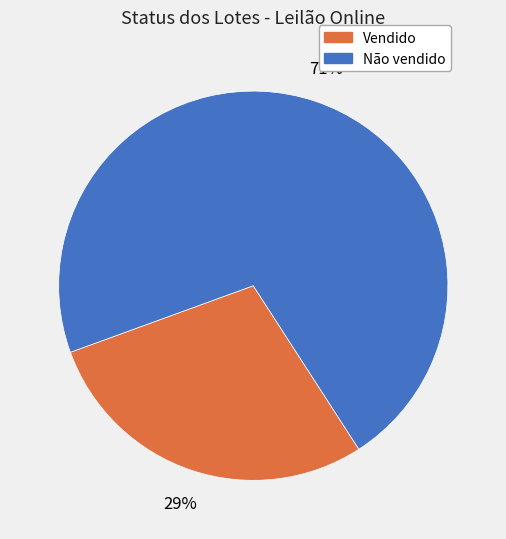

What is the largest slice in the pie chart?

Não vendido